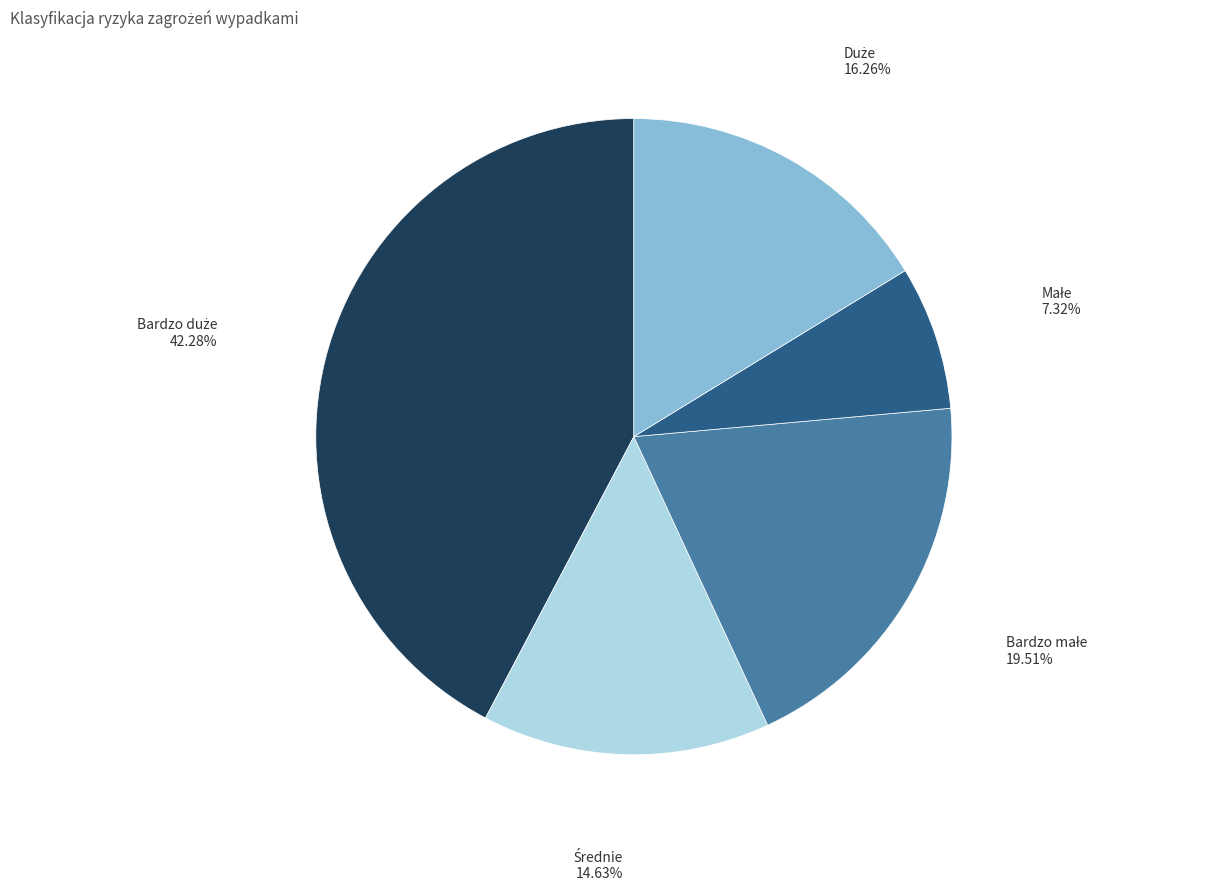

Is there any slice that represents more than half of the pie?

No